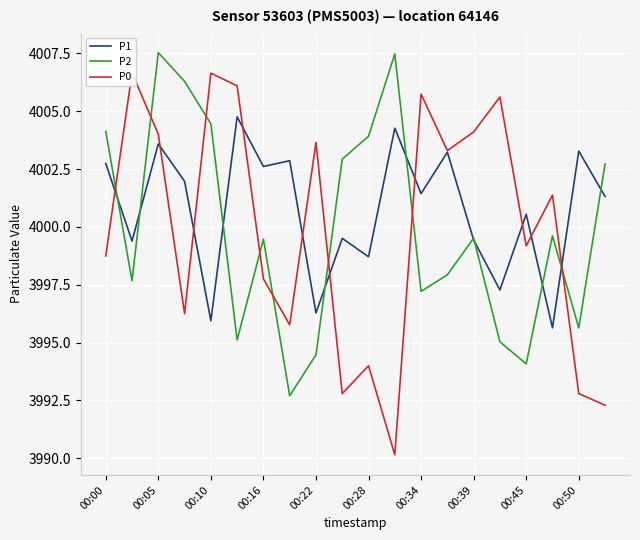

The P0 series shows 5235.1 at 11. True or false?

False